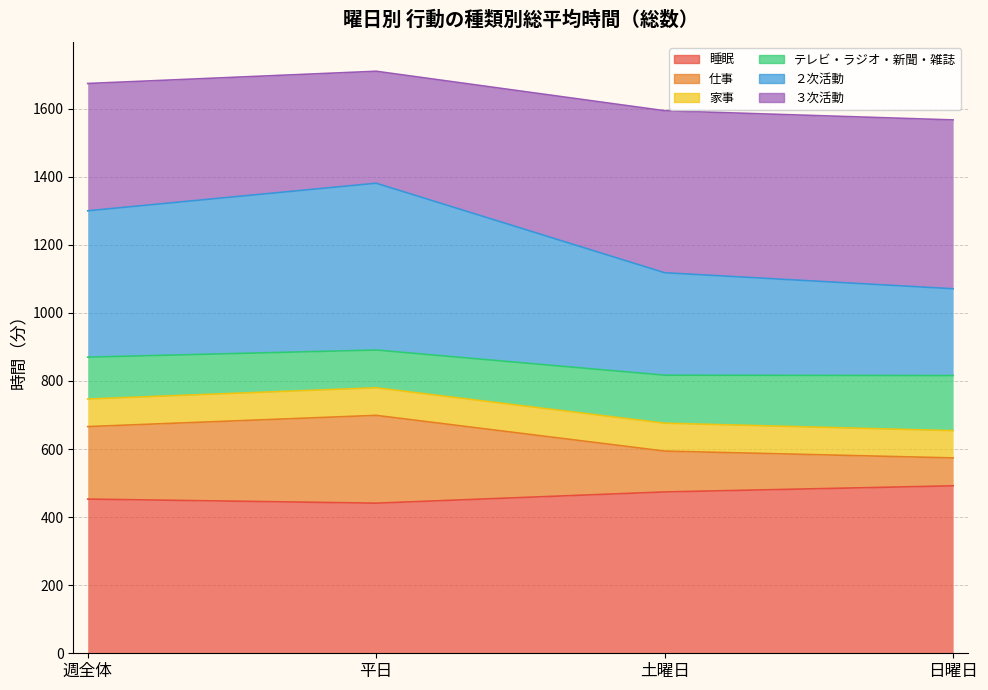

In ２次活動, how many points are higher than both neighbors (excluding endpoints)?

1